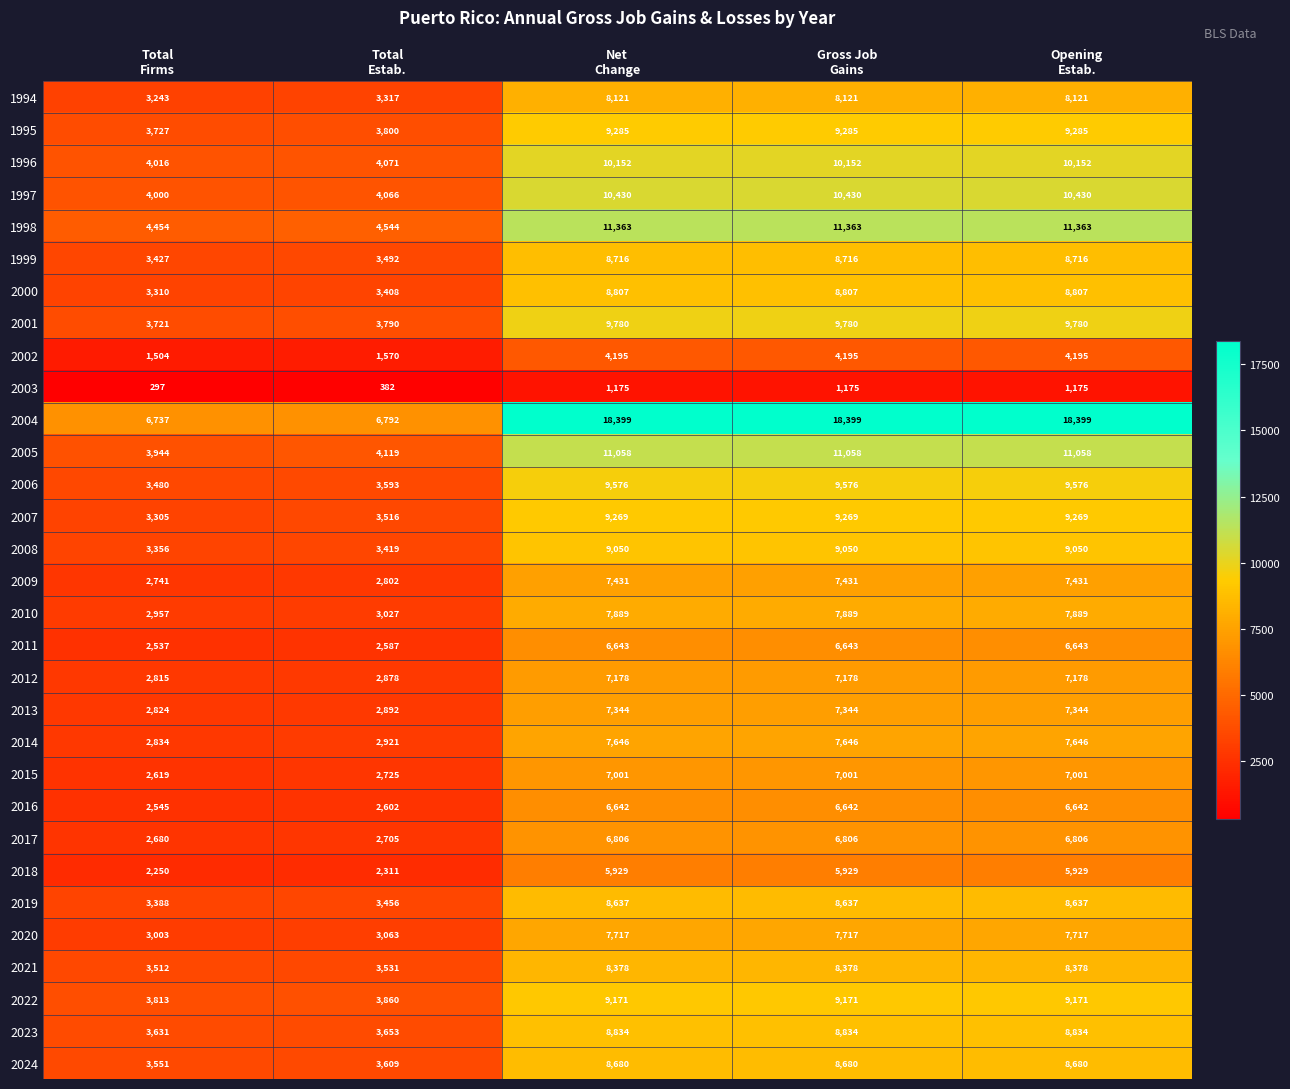

Which series has the largest total across all categories?

2004